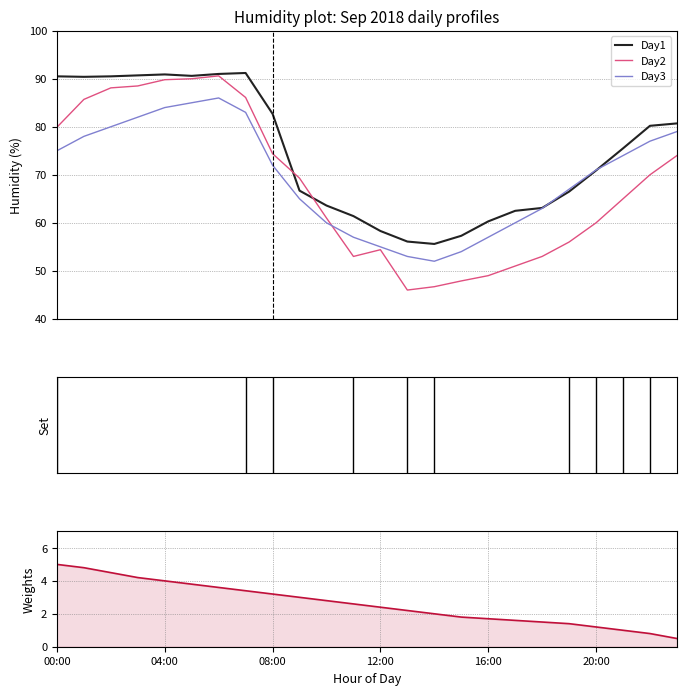

Which series ends up on top after the final intersection of Day3 and Day2?

Day3